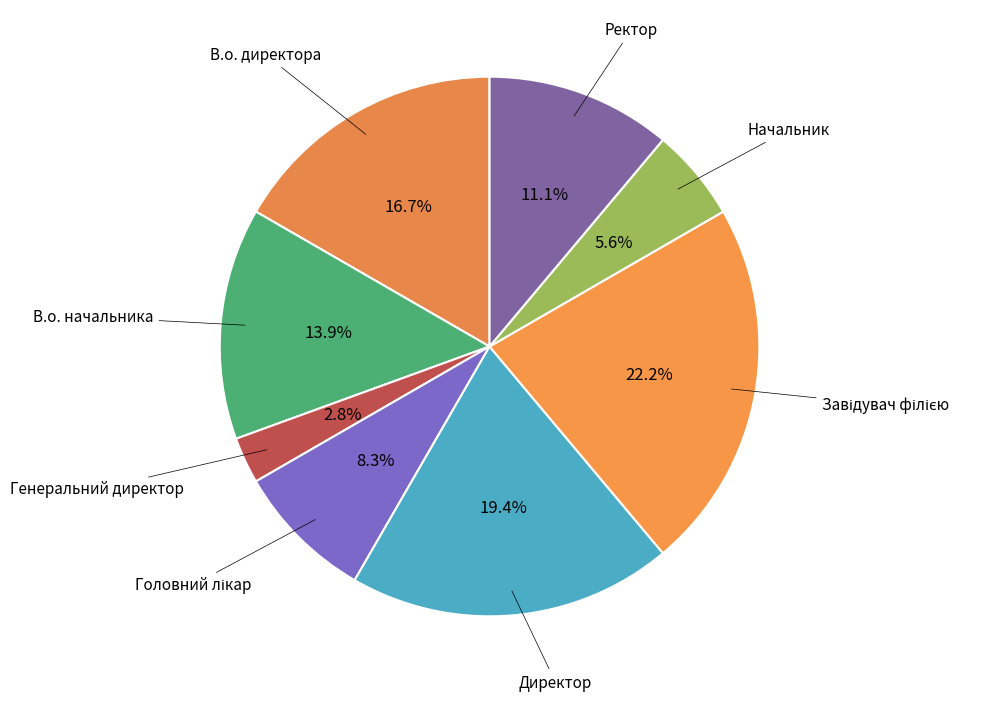

Count the number of slices in the pie.

8